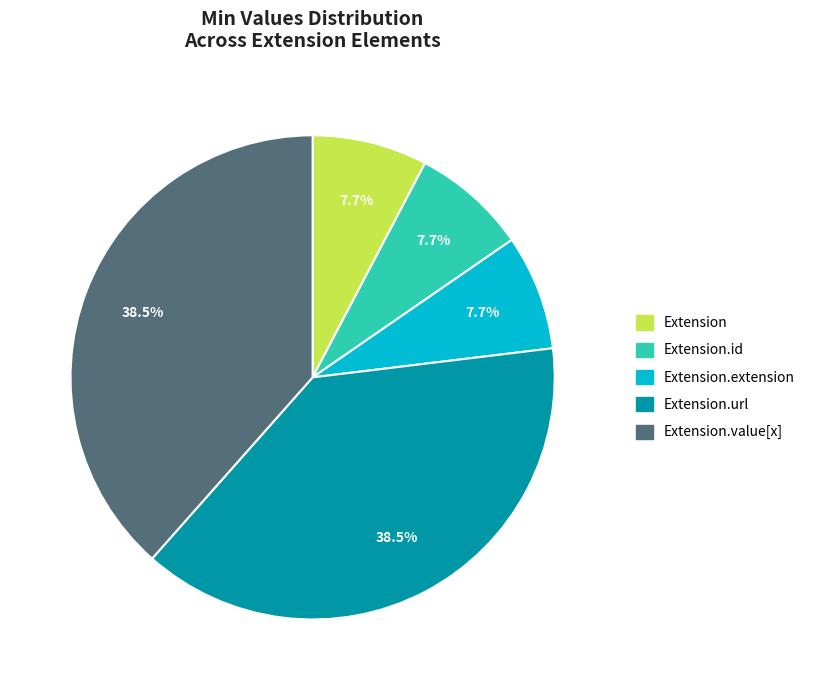

Is the sum of Extension and Extension.url greater than half?

No